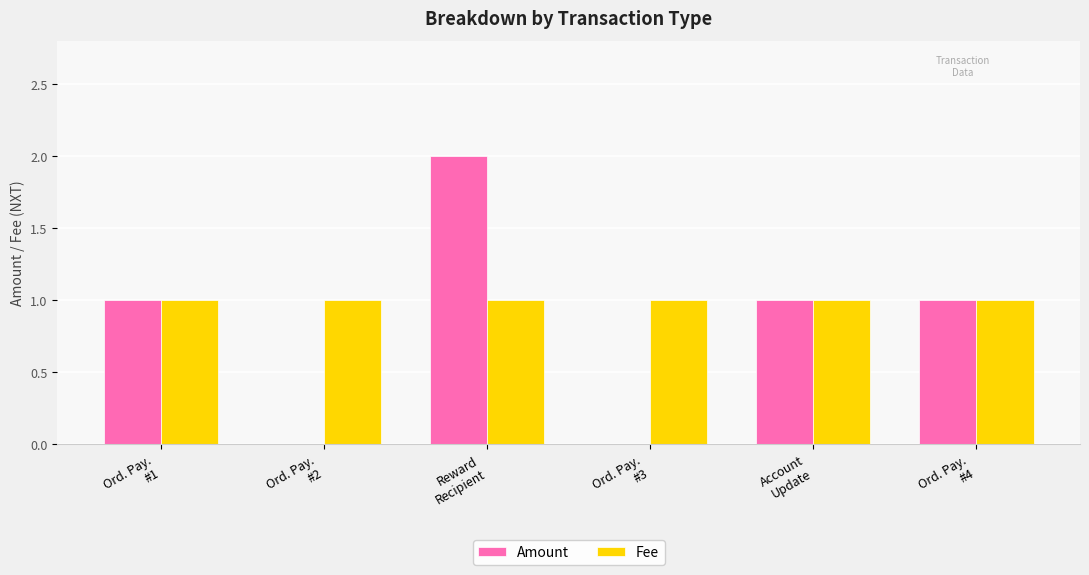

Which series has the largest total across all categories?

Fee